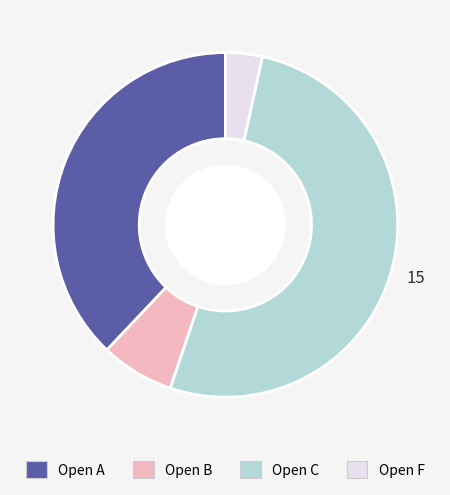

Approximately how many times larger is the value at Open F compared to Open C?

0.1